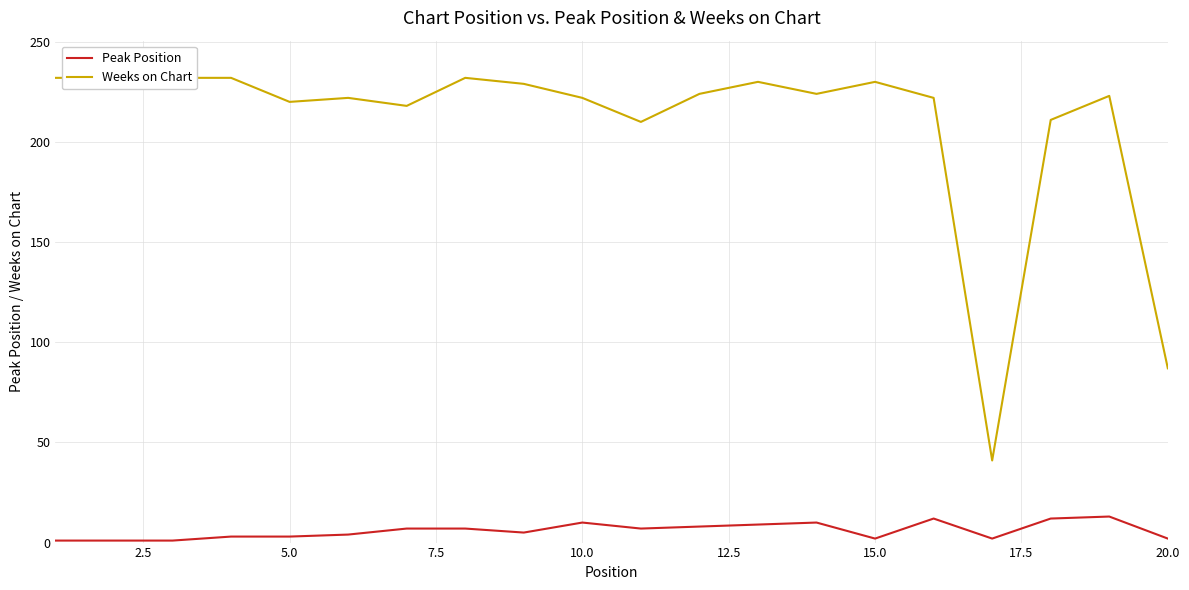

How many values in the Peak Position series are below 7?

10